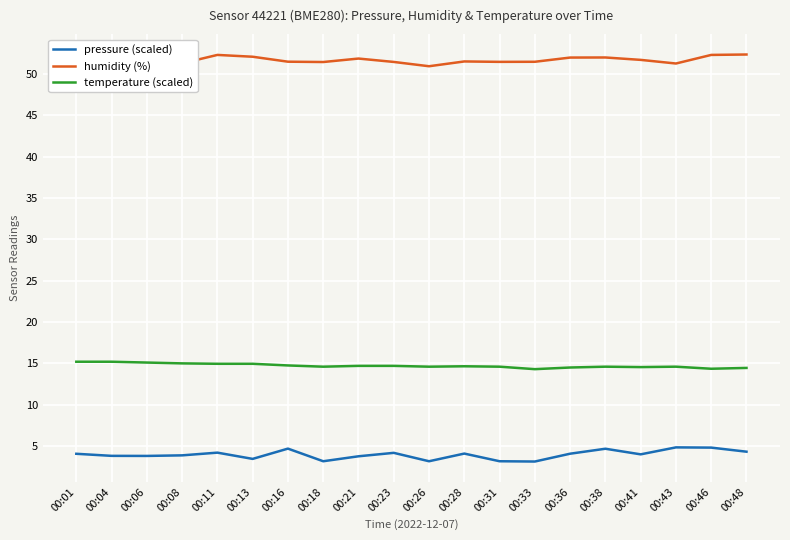

List the series in order of their overall mean, lowest first.

pressure (scaled), temperature (scaled), humidity (%)